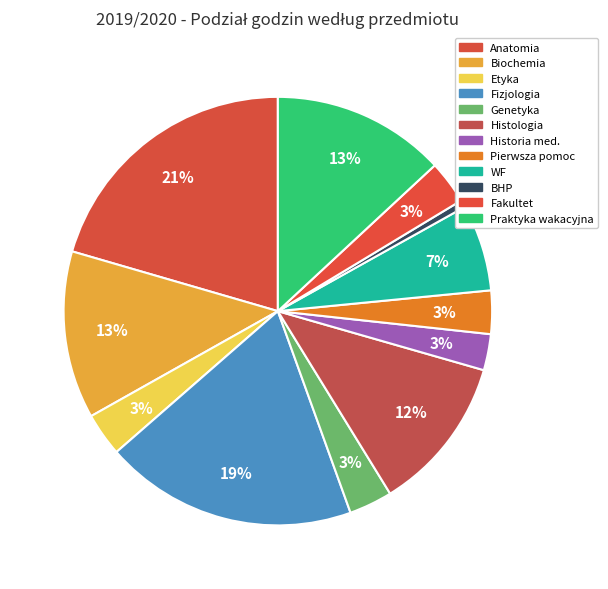

How many slices are in this pie chart?

12